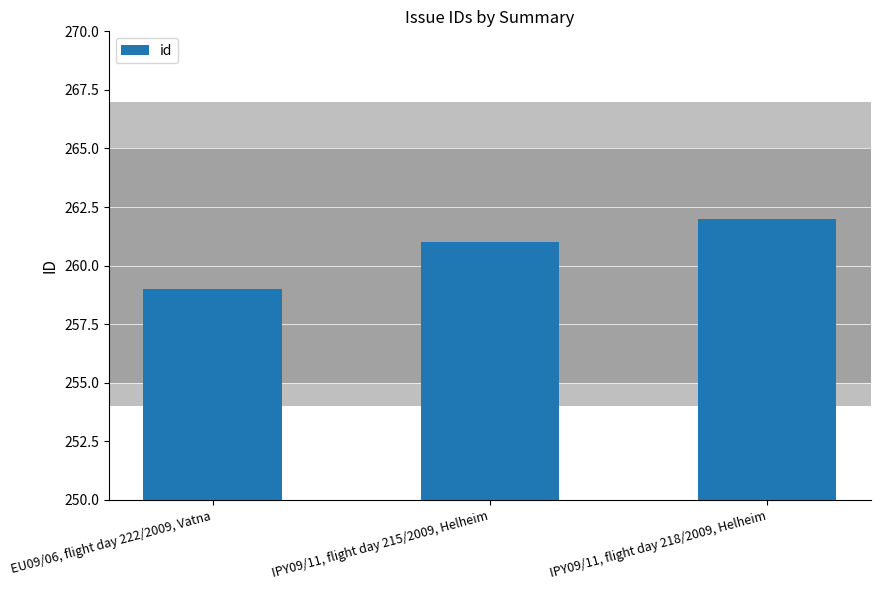

What is the minimum value shown in the chart?

259